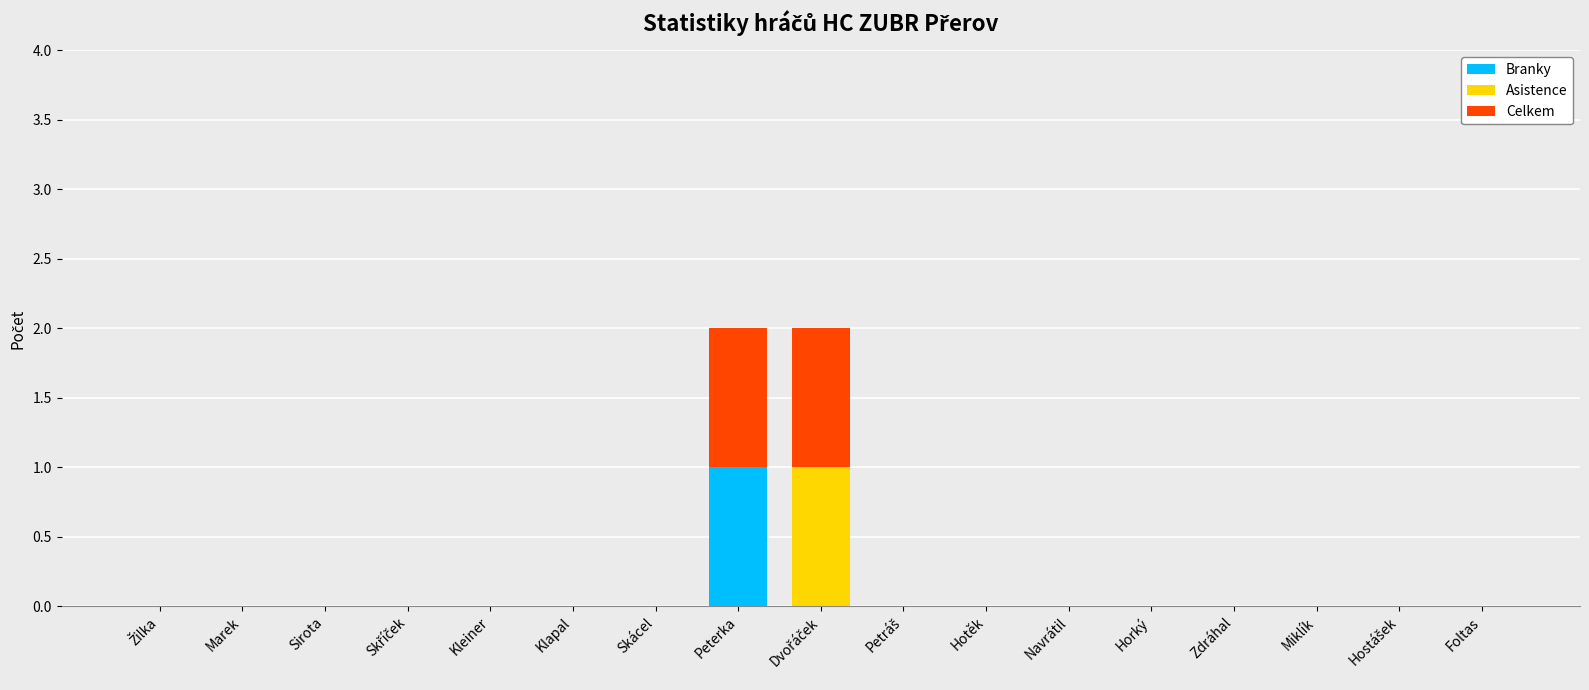

Which category has the highest value in the Branky series?

Peterka